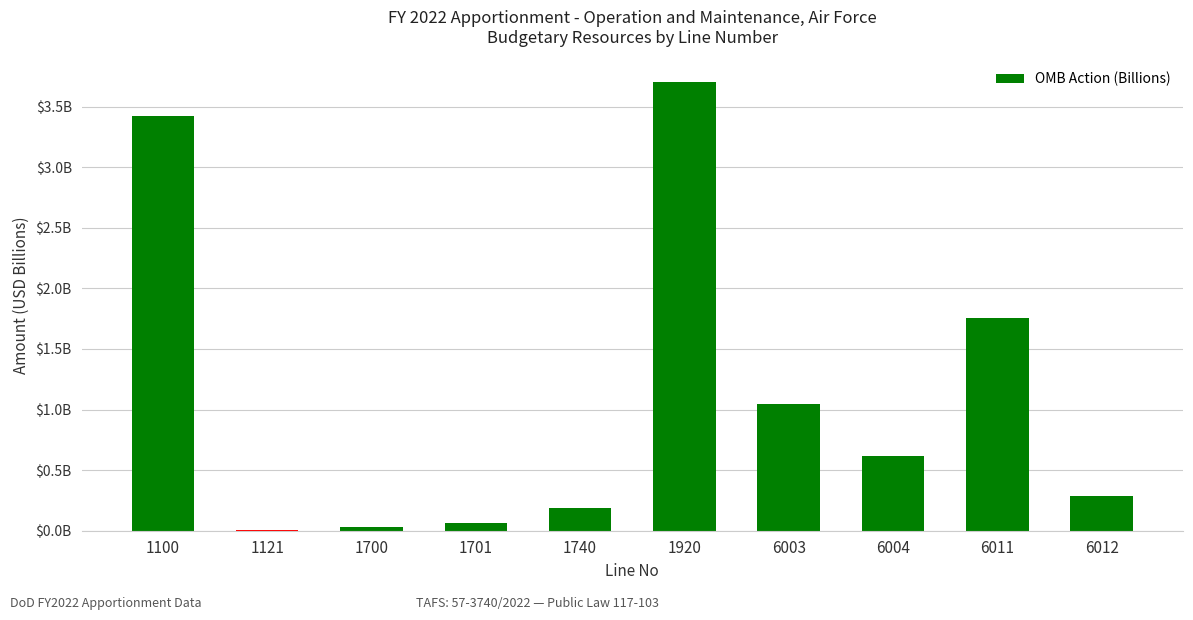

Are the bars horizontal?

No